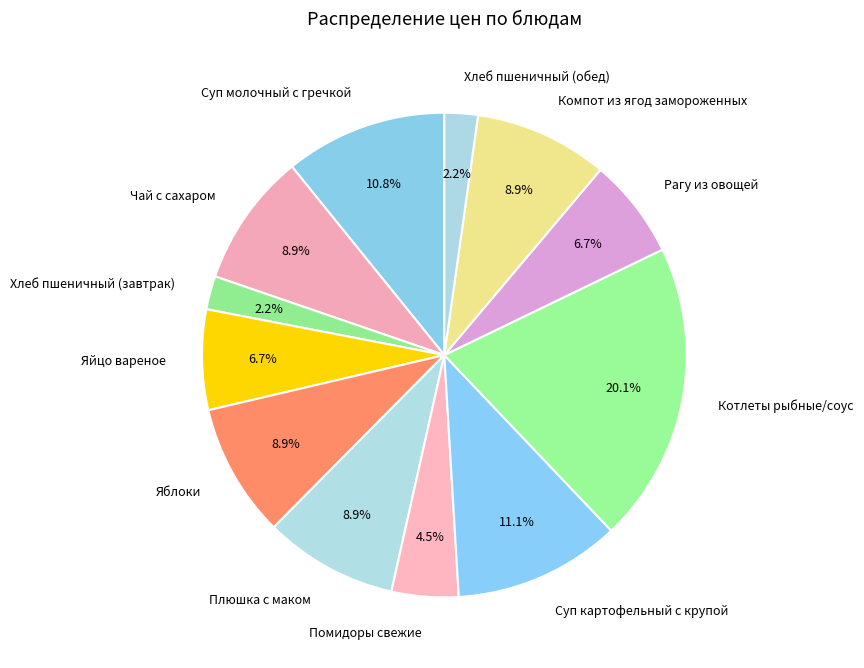

Is there a majority slice in this chart?

No